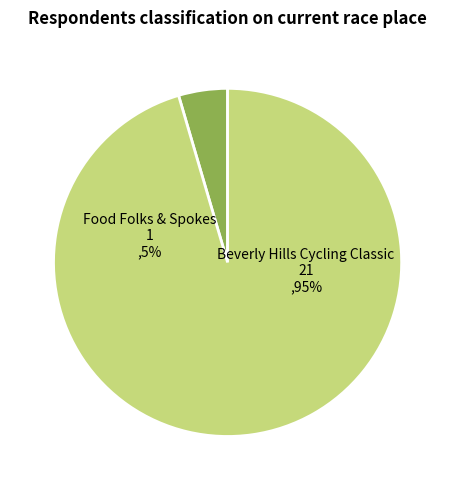

How much of the chart is everything except PSCS - Food Folks & Spokes?

95.5%